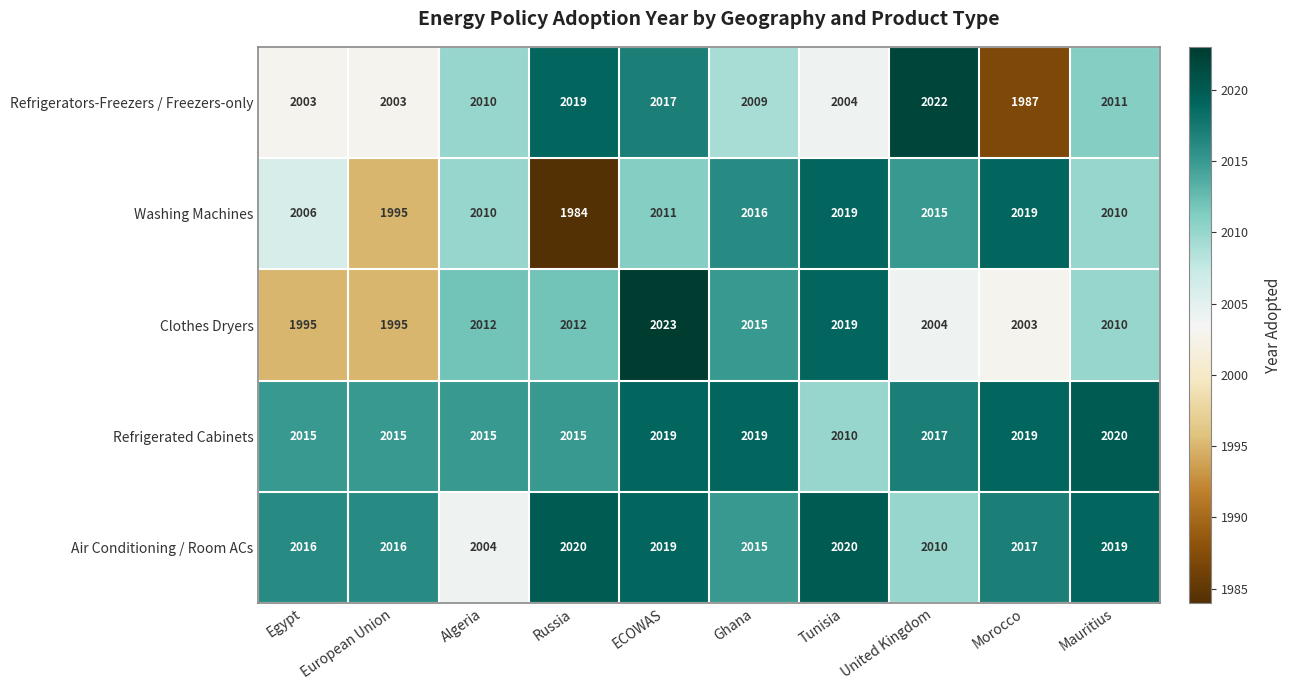

What value does the Washing Machines series have at Ghana?

2016